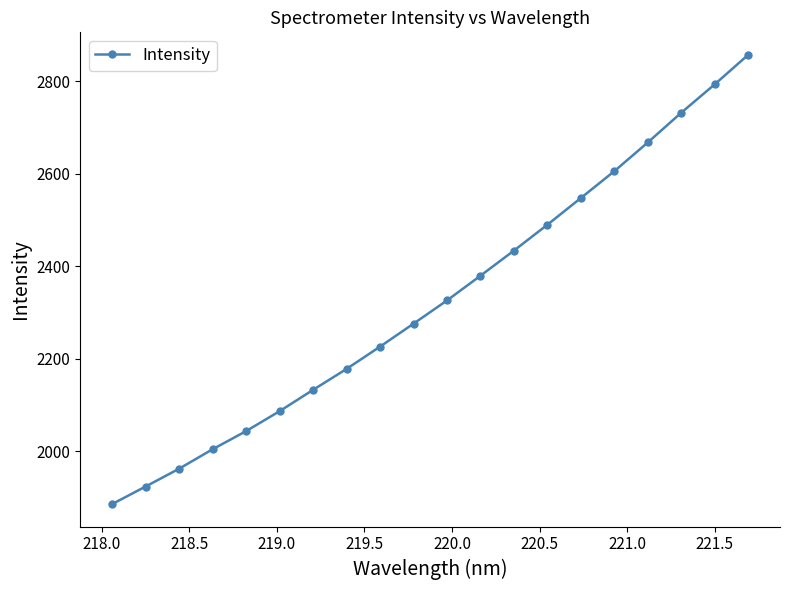

What is the difference between the maximum and minimum values?

971.7